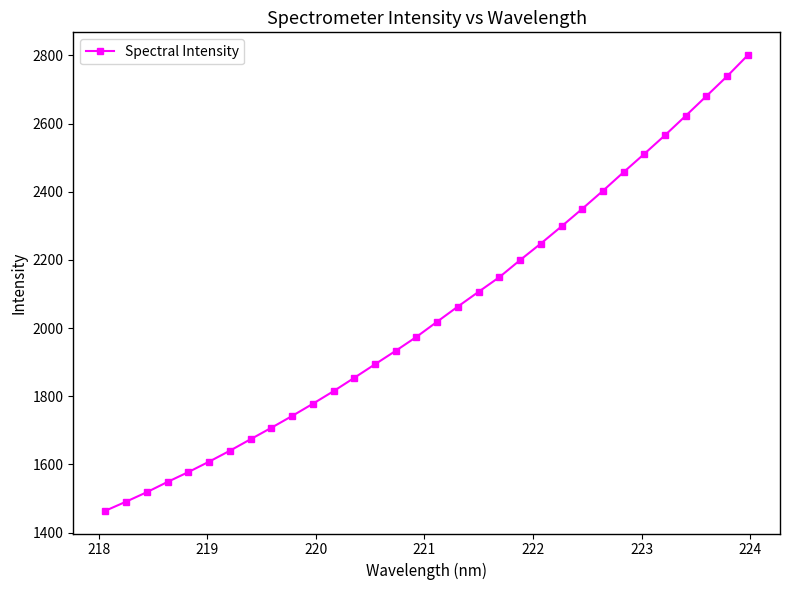

Reading right to left, extract all data points from this chart.

2800.7	2738.9	2680.7	2622.9	2565.9	2511.1	2457.4	2402.7	2349.7	2298.2	2247.8	2199.3	2149.3	2106.5	2063.1	2018.7	1974.1	1933.2	1893.7	1854.0	1814.8	1777.8	1741.9	1707.4	1673.8	1640.0	1608.0	1577.5	1548.7	1518.5	1490.7	1464.0